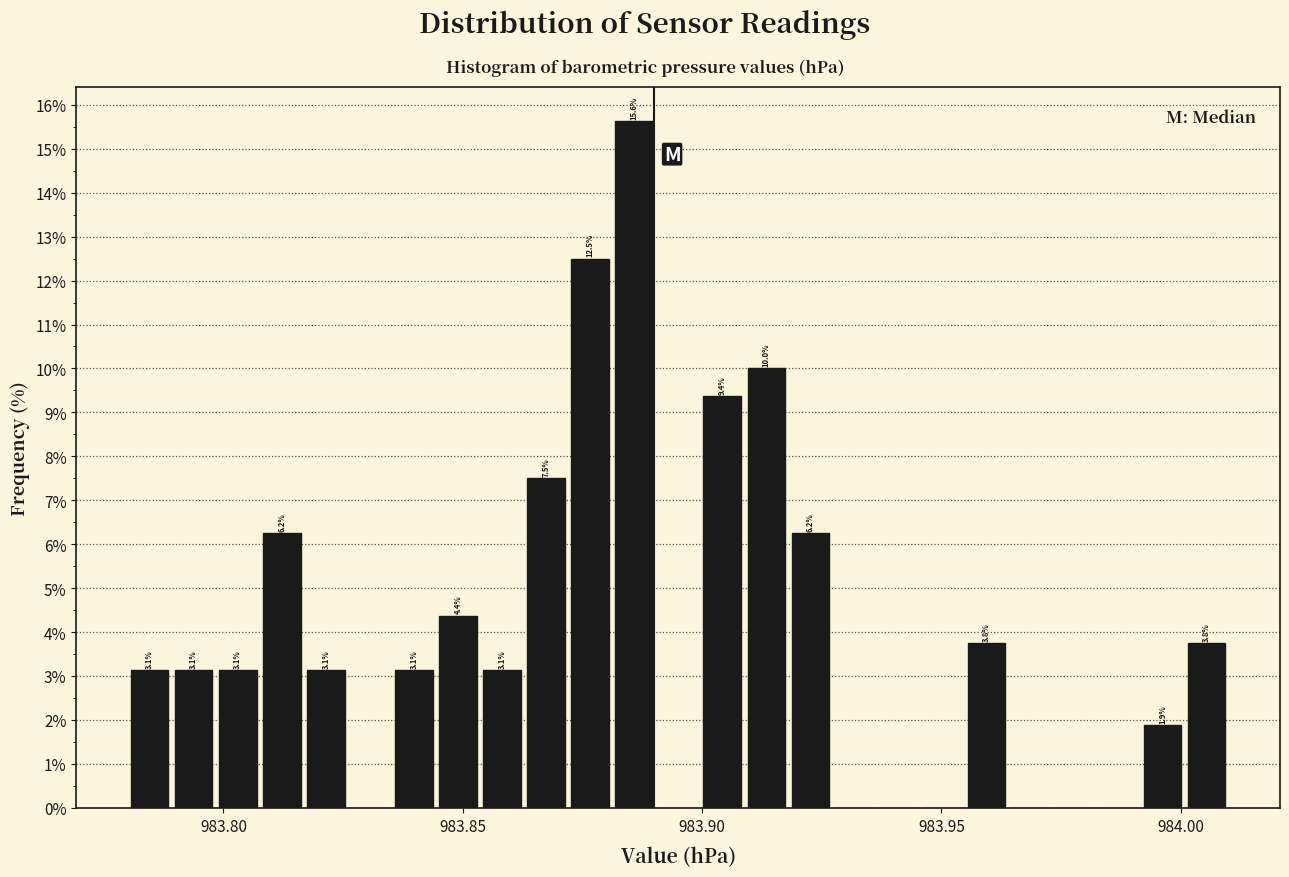

Around what value on the x-axis is the tallest bar? Give the approximate position of its centre, as read against the axis.

983.885